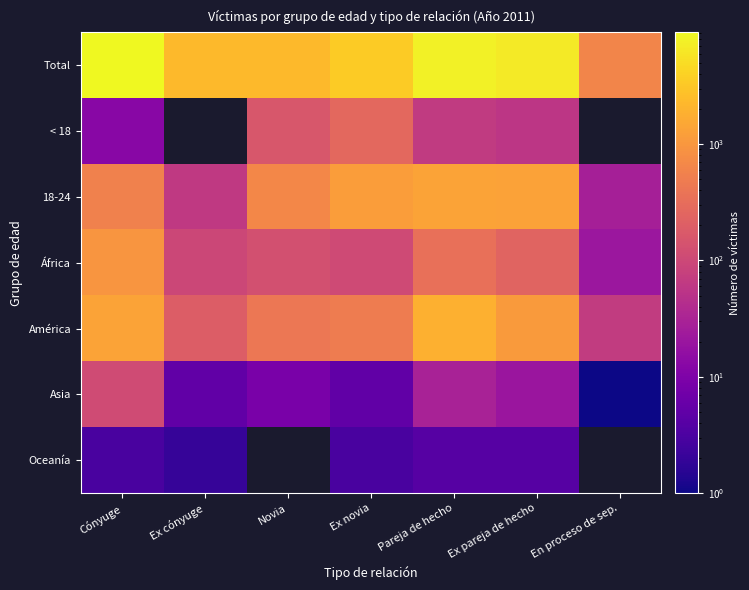

How many positive values does the < 18 series have?

5